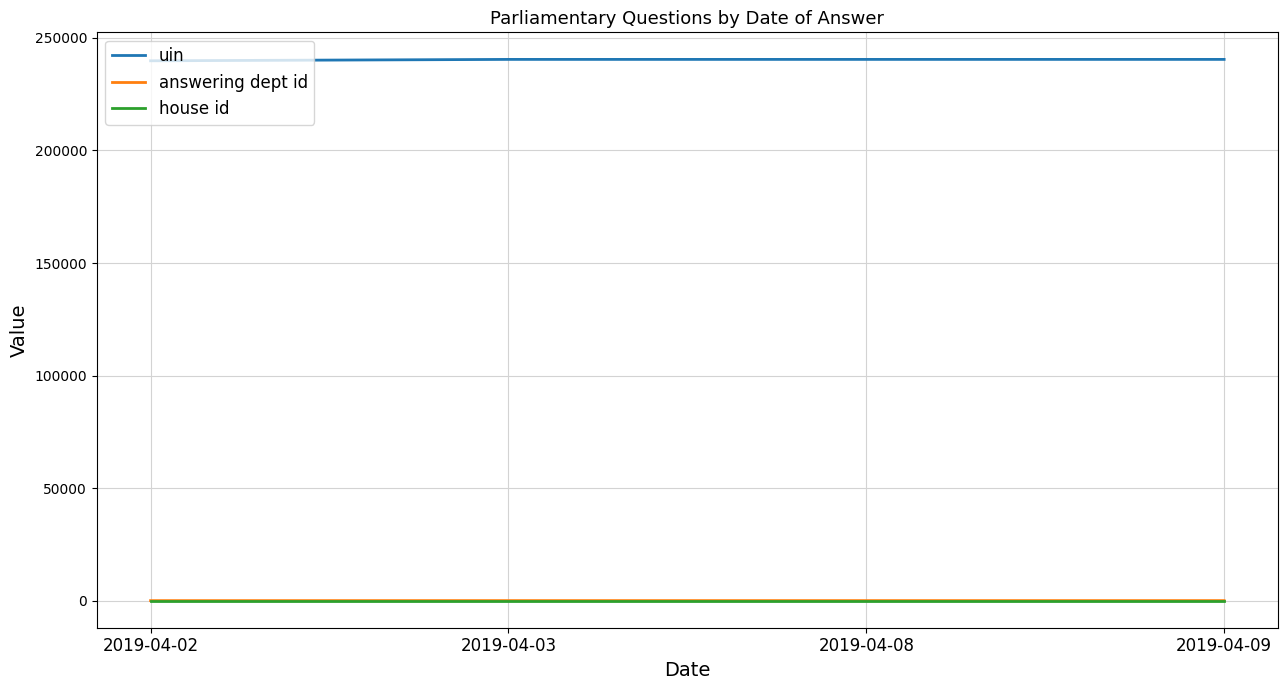

The value of answering dept id at 2019-04-03 is 29. True or false?

True